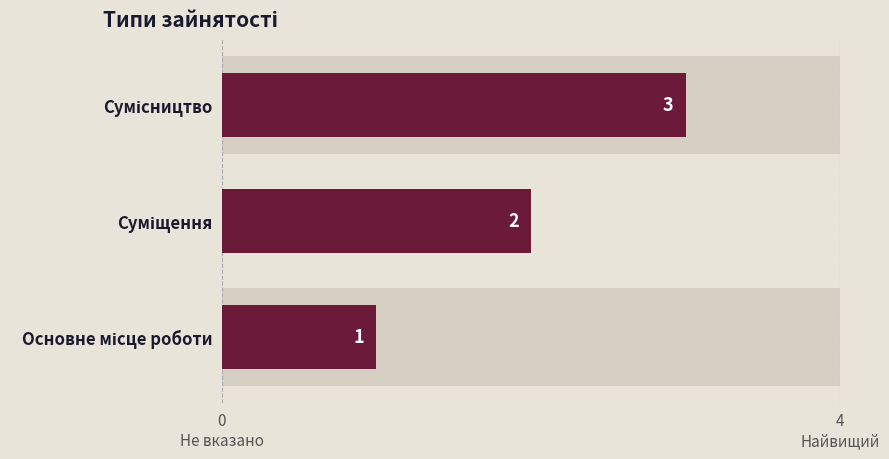

How many values are below 2?

1